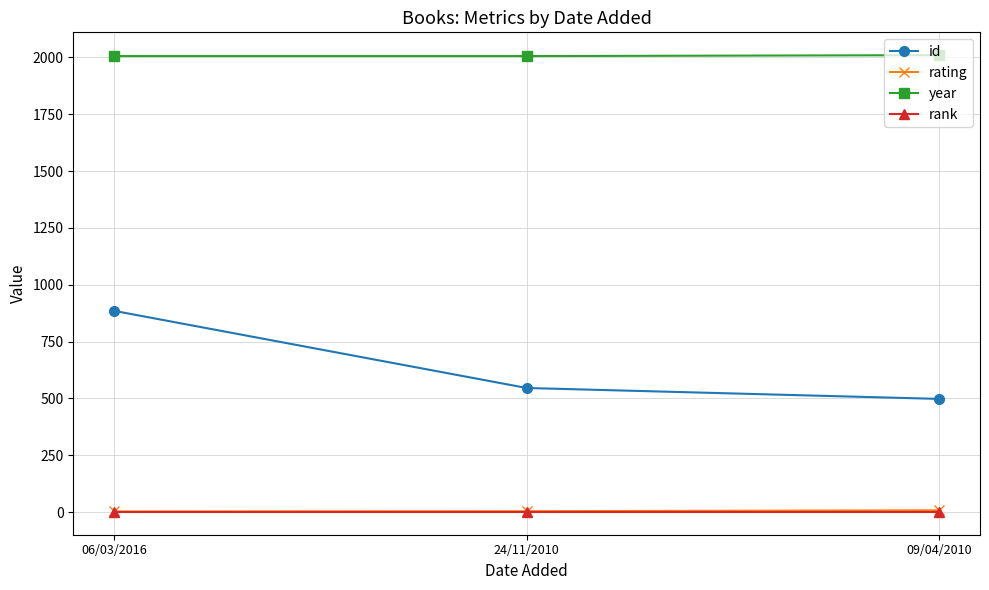

What is the difference between the maximum and second lowest values in the id series?

339